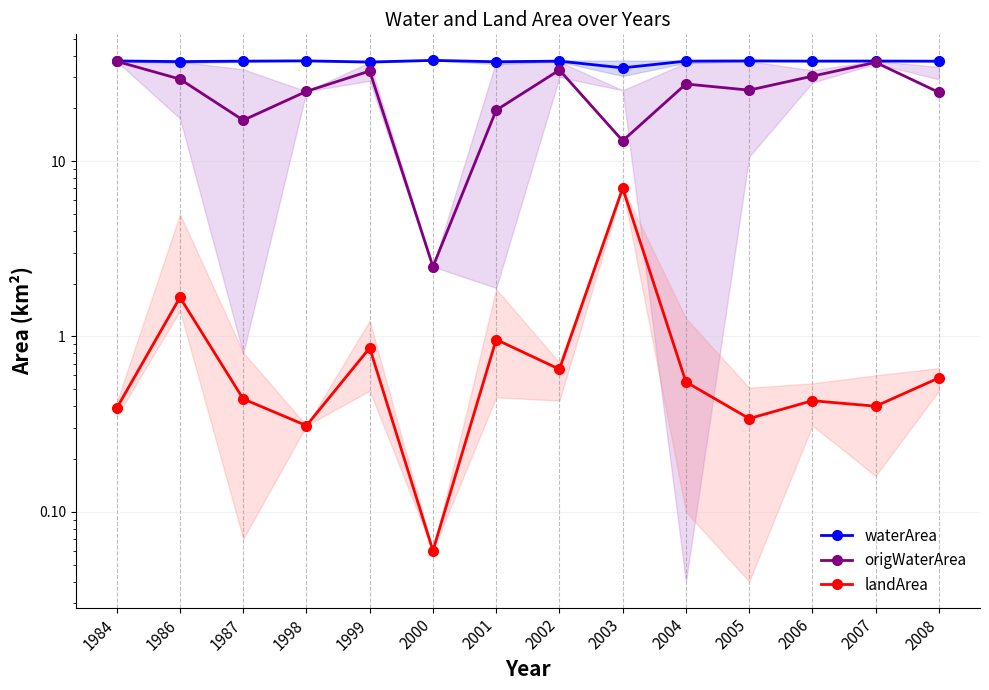

The value of waterArea at 2002 is 37.2. True or false?

True